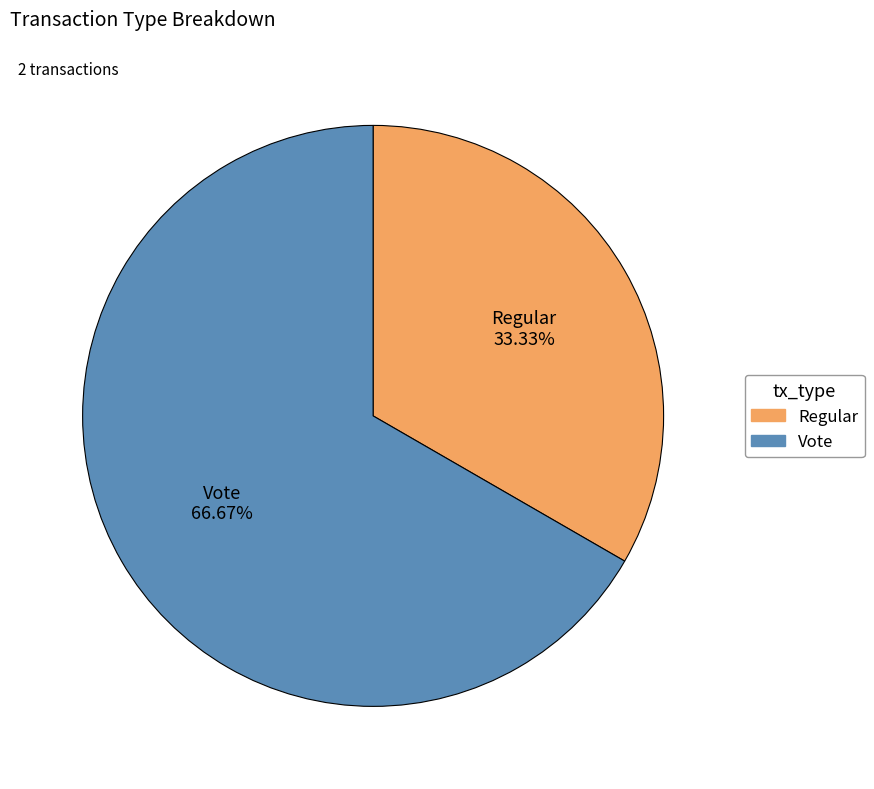

How many slices are in this pie chart?

2